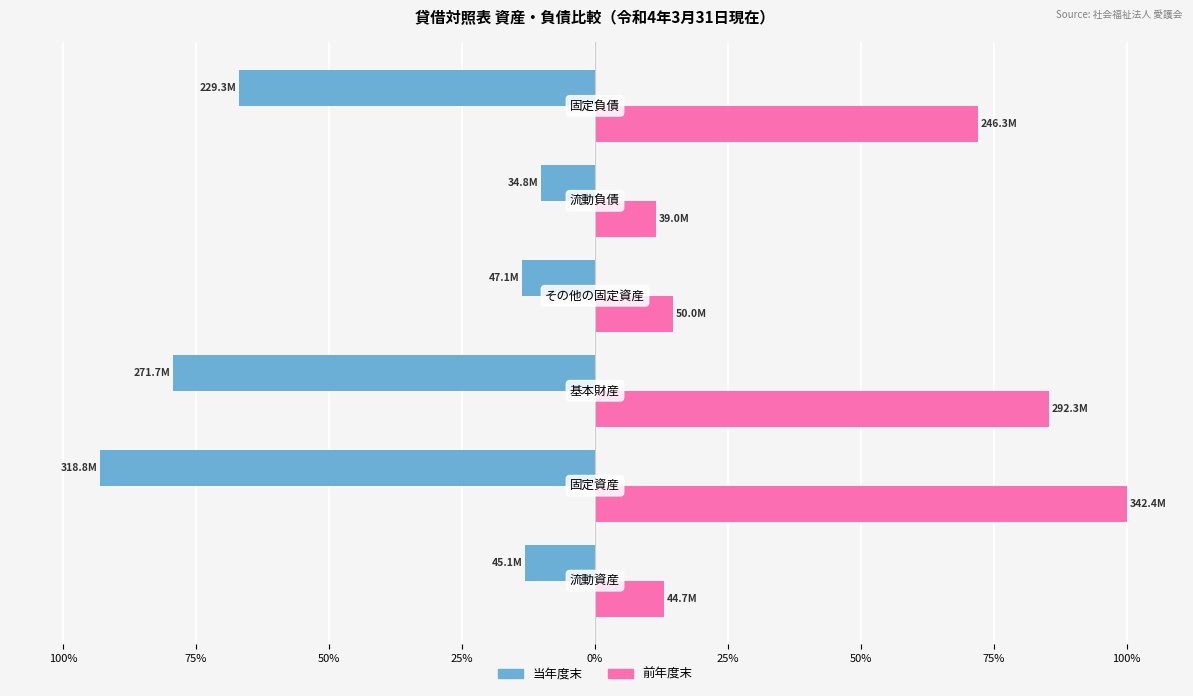

What are all the series names shown in the legend?

当年度末, 前年度末